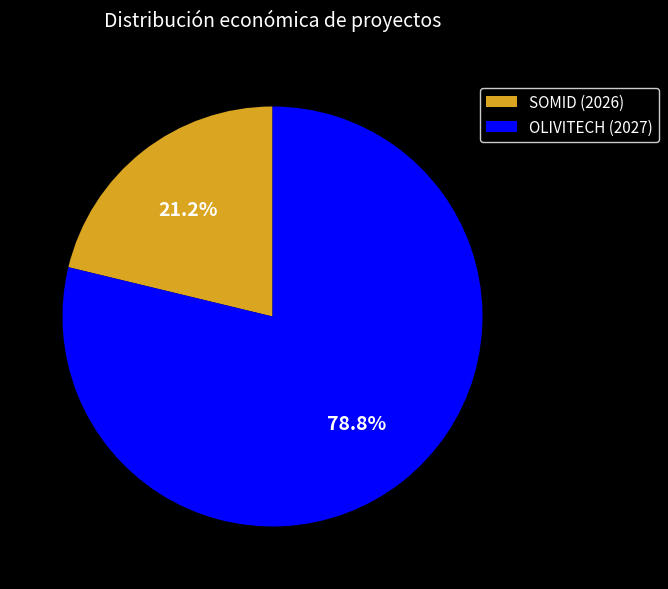

To the nearest percent, what is the combined percentage of SOMID (2026) and OLIVITECH (2027)?

100%